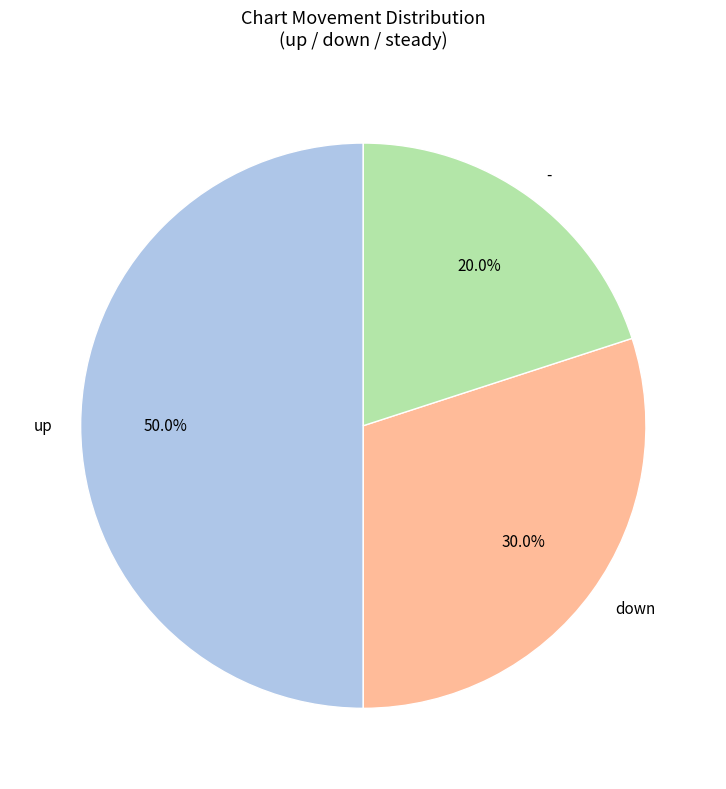

What portion of the pie excludes down?

70.0%